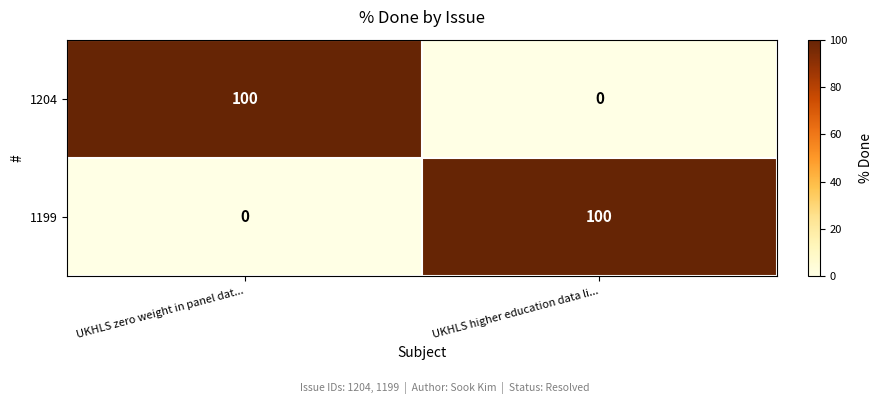

Reading right to left, transcribe all the data shown in this chart.

1204: UKHLS higher education data li...=0	UKHLS zero weight in panel dat...=100
1199: UKHLS higher education data li...=100	UKHLS zero weight in panel dat...=0